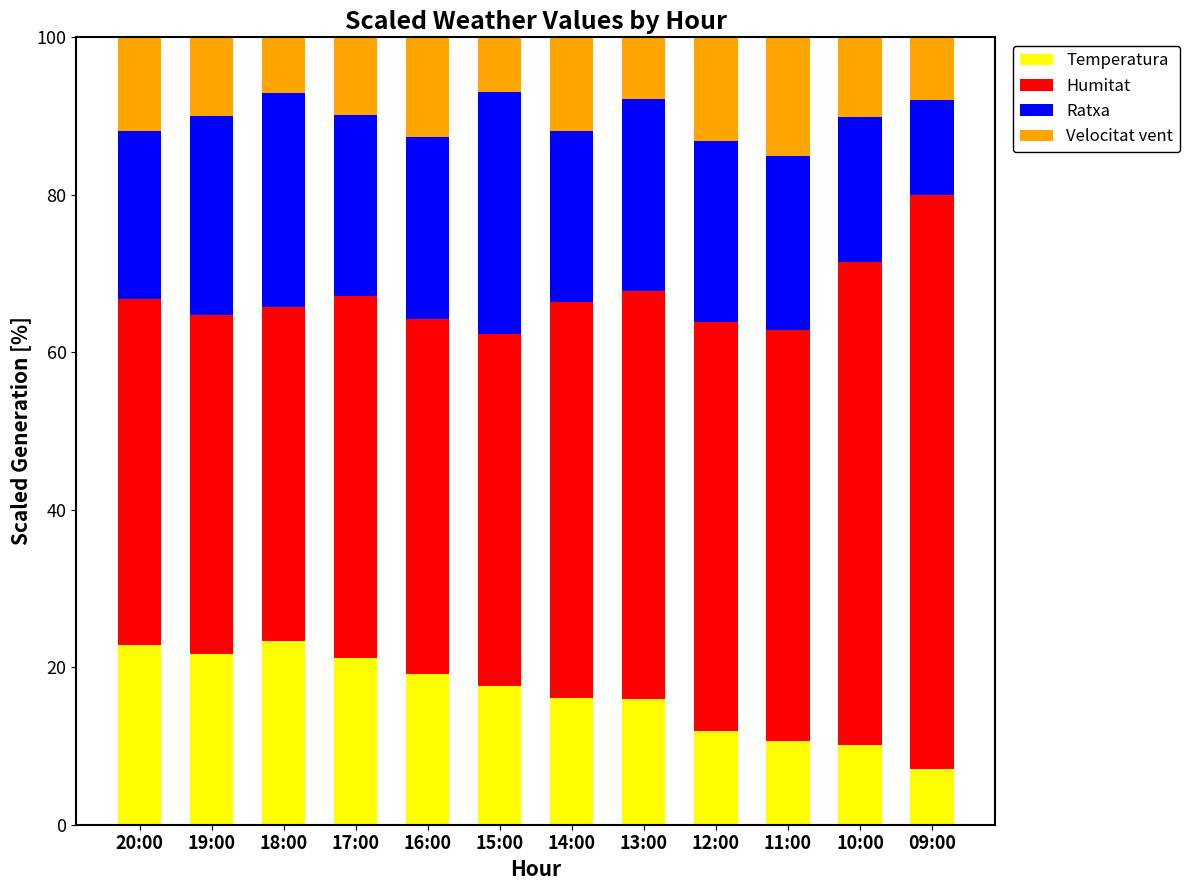

What is the total value across all series at 11:00?

100.0